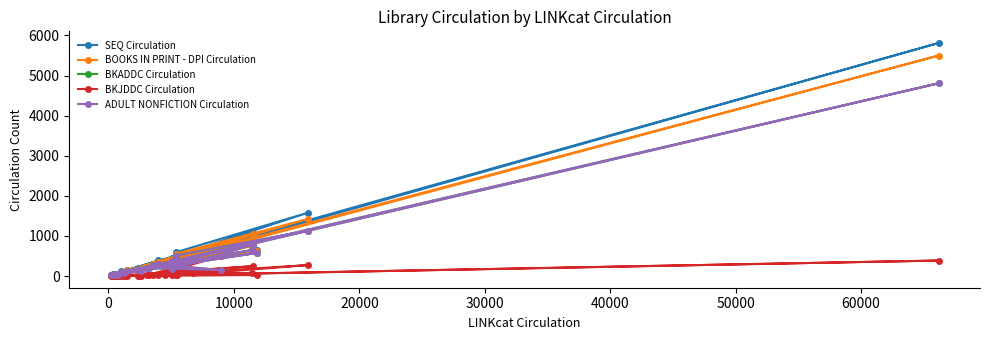

True or false: BKJDDC Circulation has more than 2 interior local peaks.

True